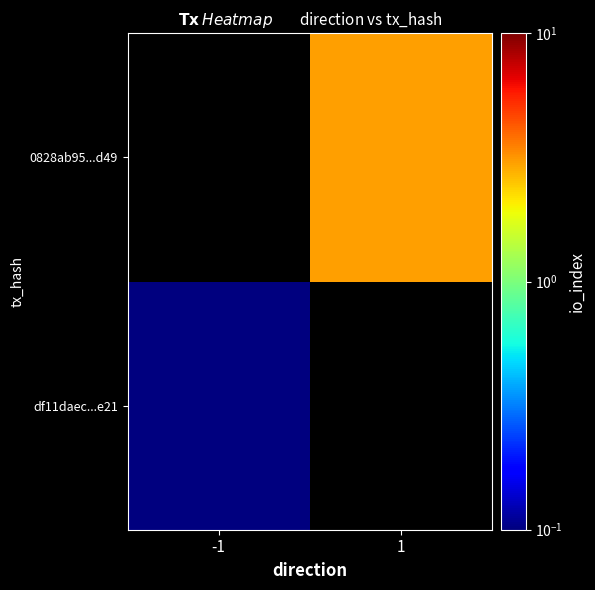

The df11daec...e21 series shows 0.1 at -1. True or false?

True